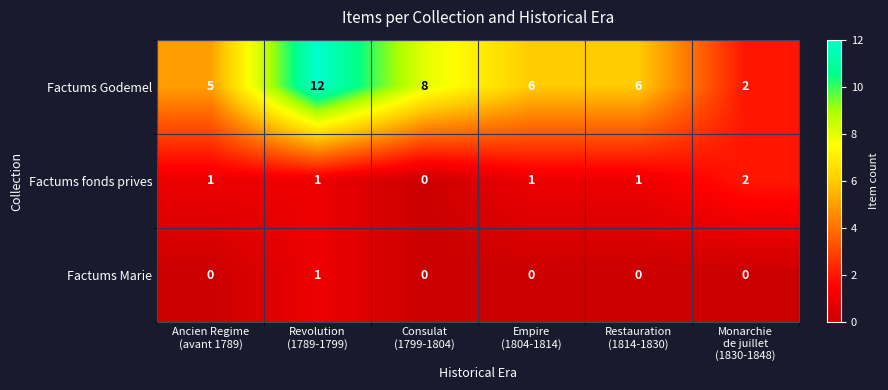

At which category is the sum across all series the highest?

Revolution
(1789-1799)